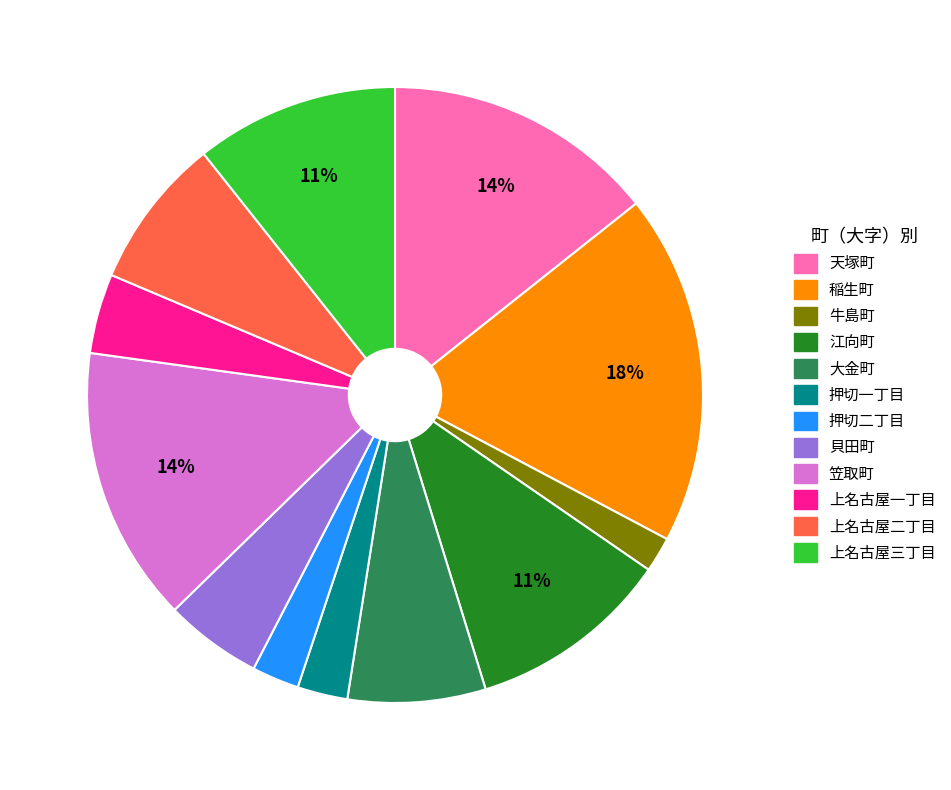

The 上名古屋一丁目 slice represents 11% of the pie. True or false?

False